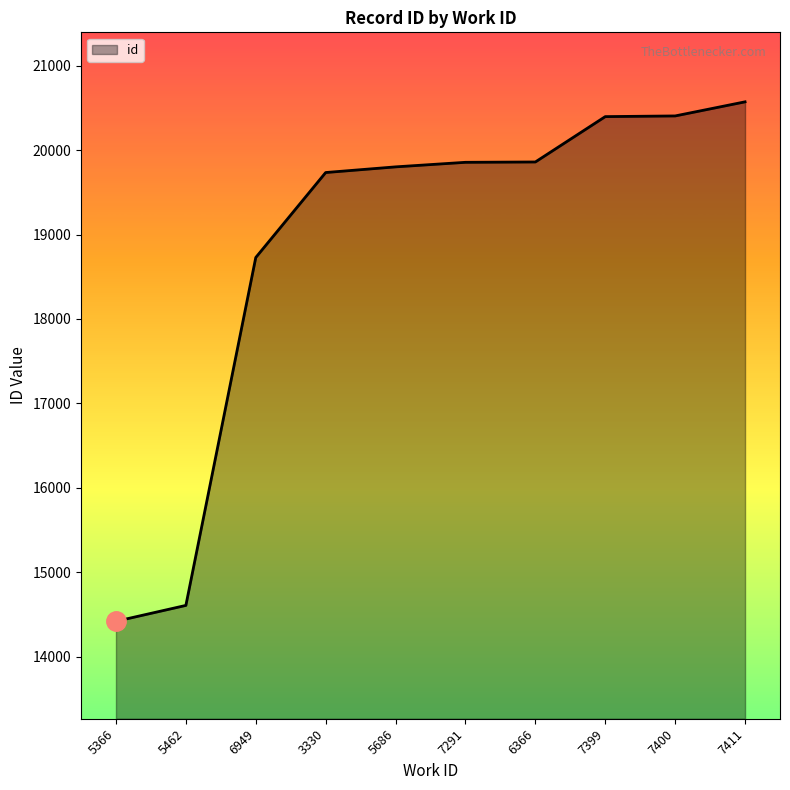

What is the sum of all values?

188378